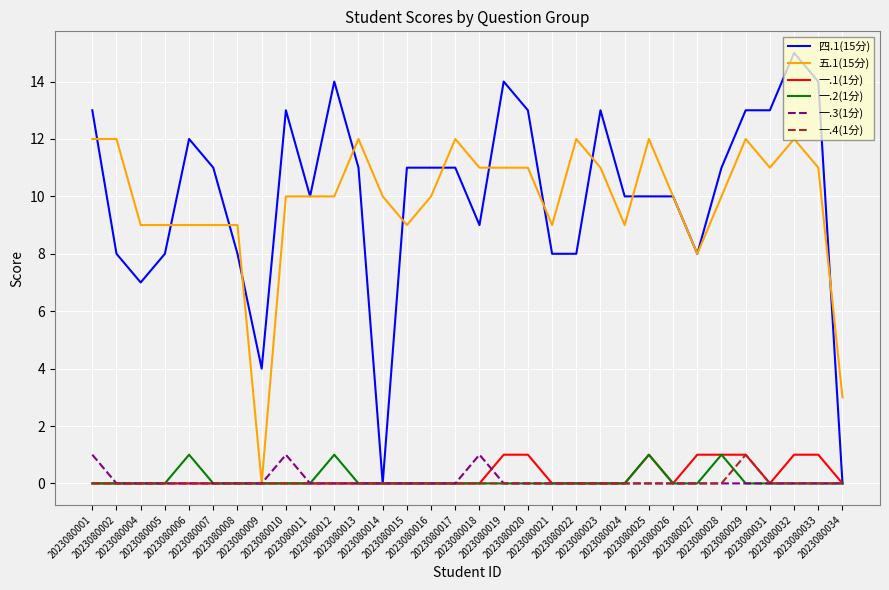

Does the chart display data point markers on the line(s)?

No